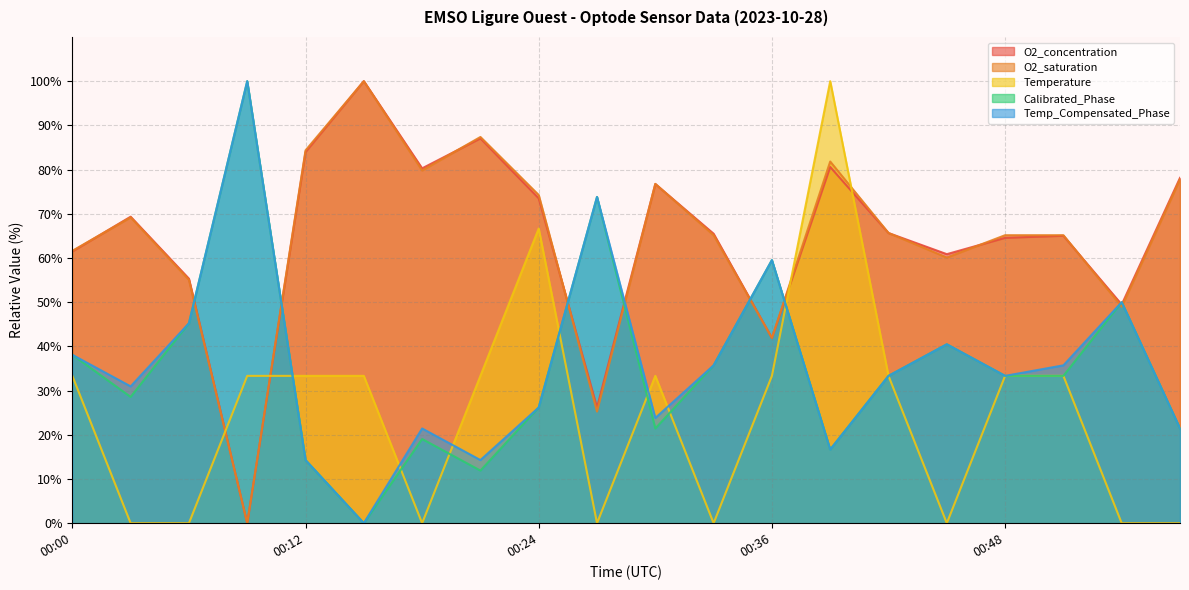

What is the total value across all series at 00:51?

232.6